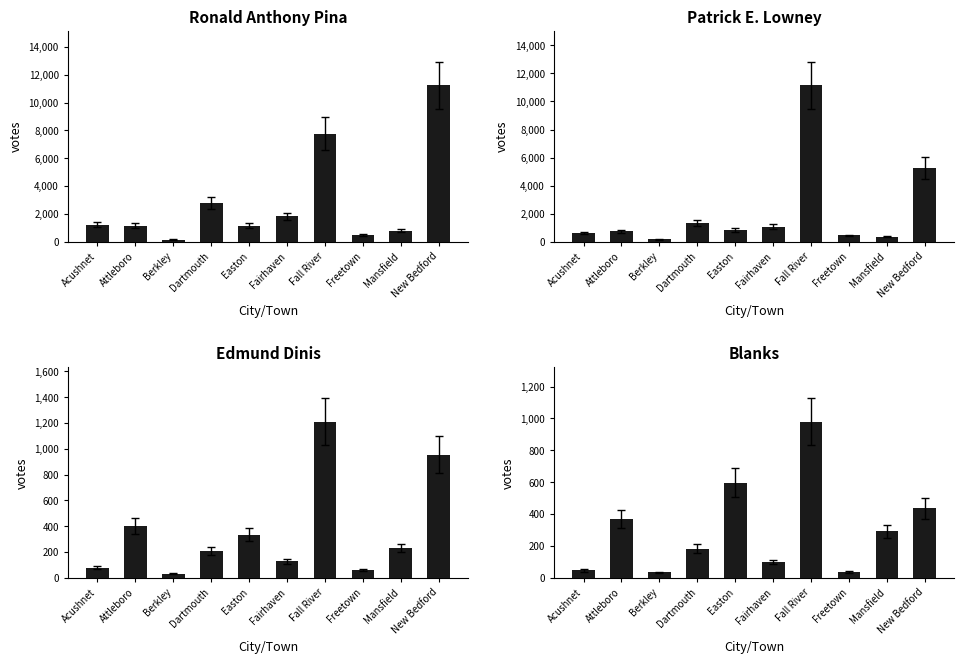

Read the Blanks value at Dartmouth, to the nearest 10.

180